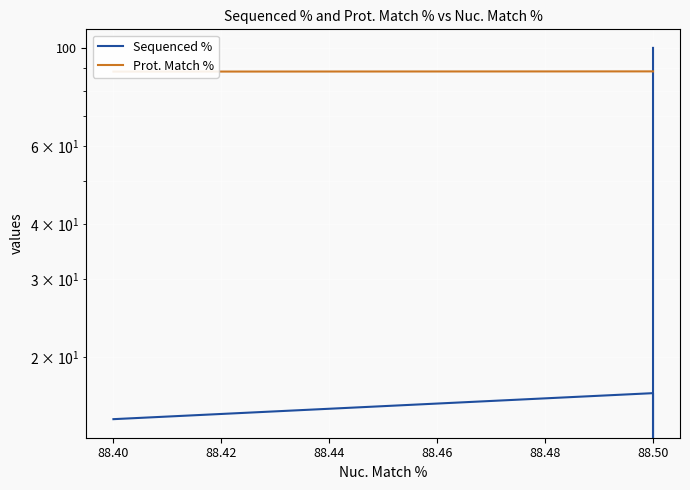

True or false: Prot. Match % has more than 0 interior local peaks.

False